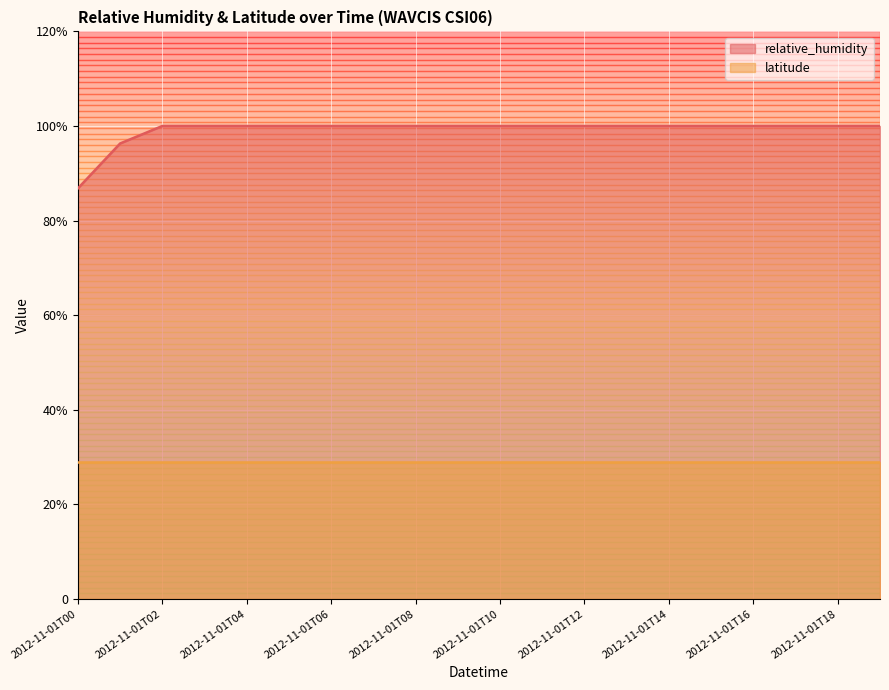

The value at 2012-11-01T17 is 100.0. True or false?

True